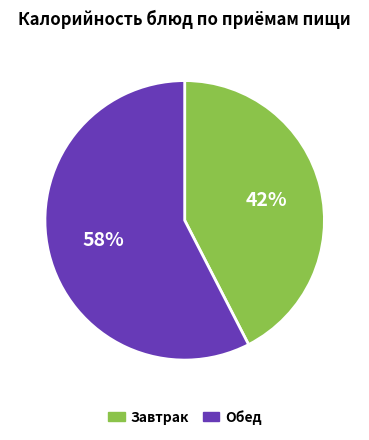

To the nearest percent, what is the average slice percentage?

50%